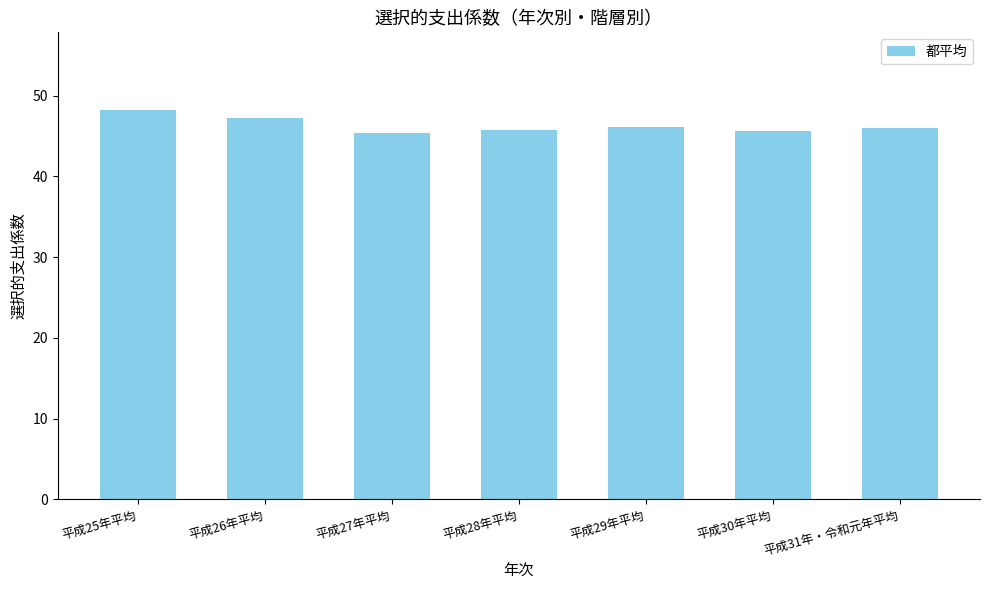

What is the change in value from 平成28年平均 to 平成30年平均?

-0.2